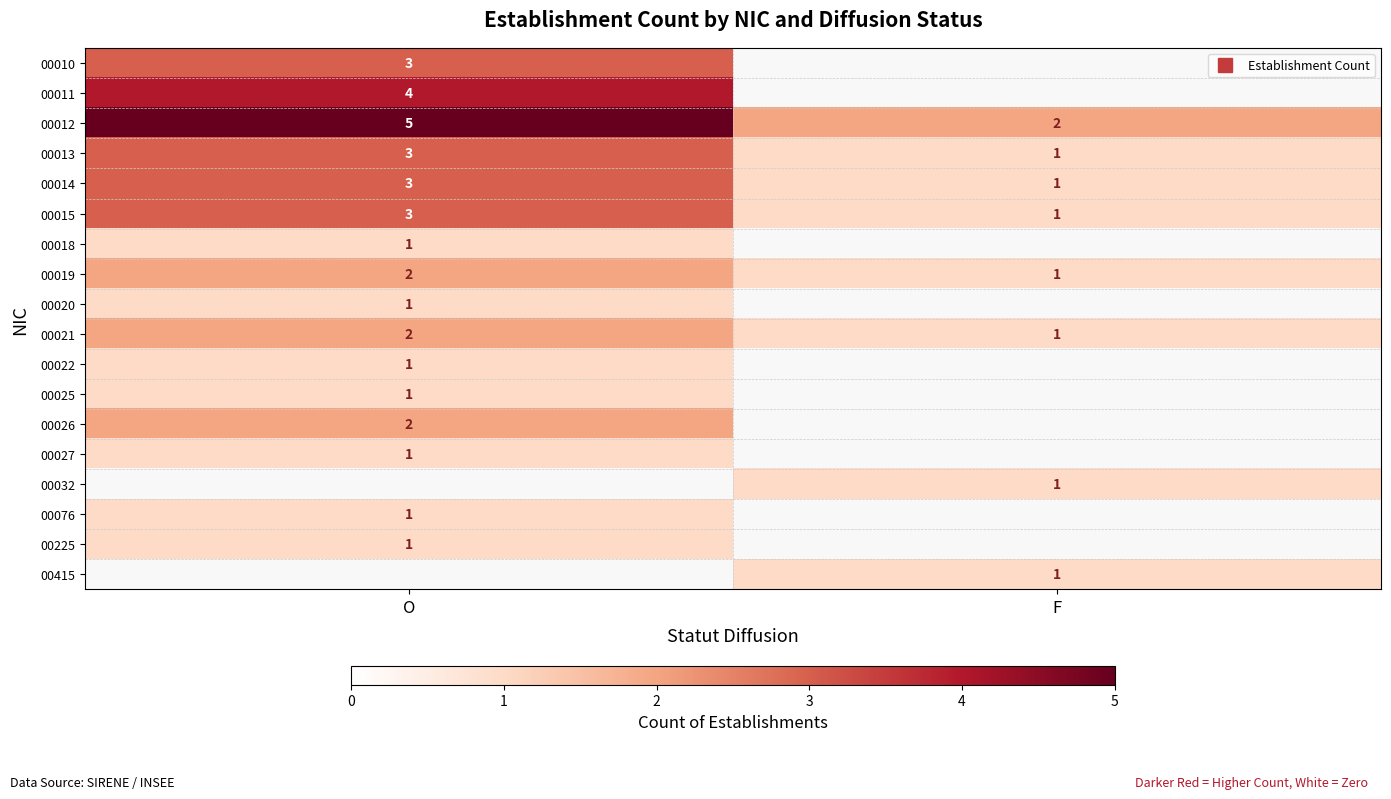

Which category has the lowest value in the 00015 series?

F